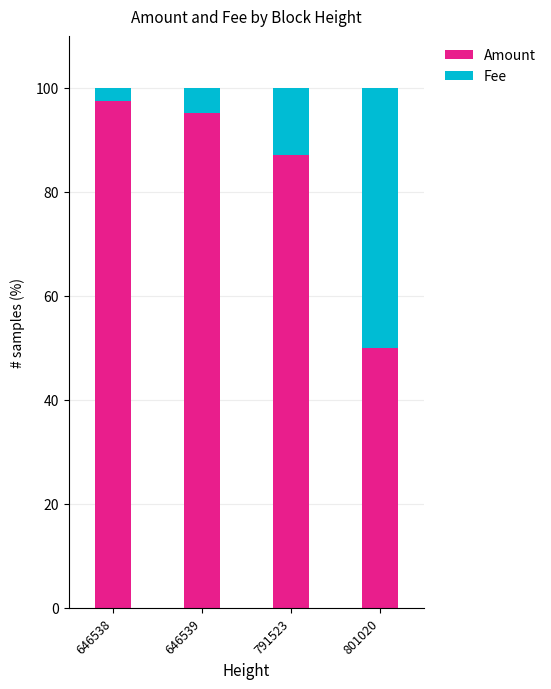

Rank the categories by Amount value from lowest to highest.

801020, 791523, 646539, 646538